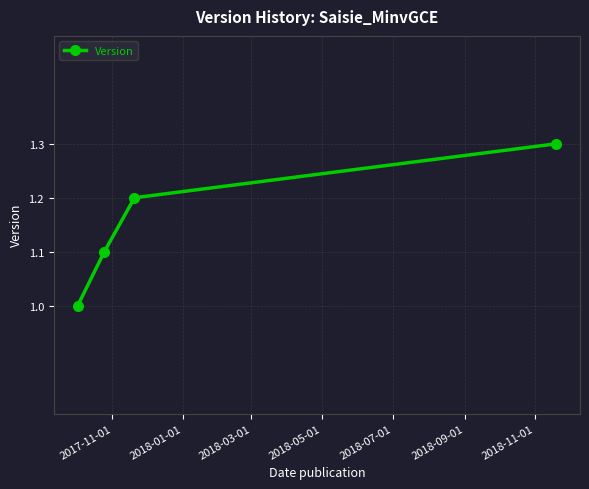

Reading left to right, transcribe all the data shown in this chart.

1.0	1.1	1.2	1.3